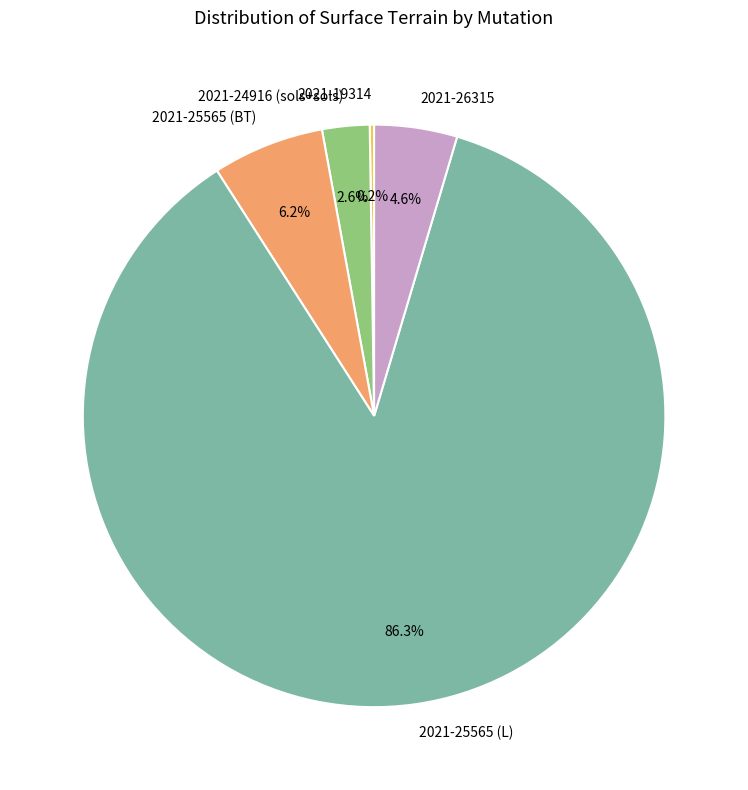

What portion of the pie excludes 2021-26315?

95.4%